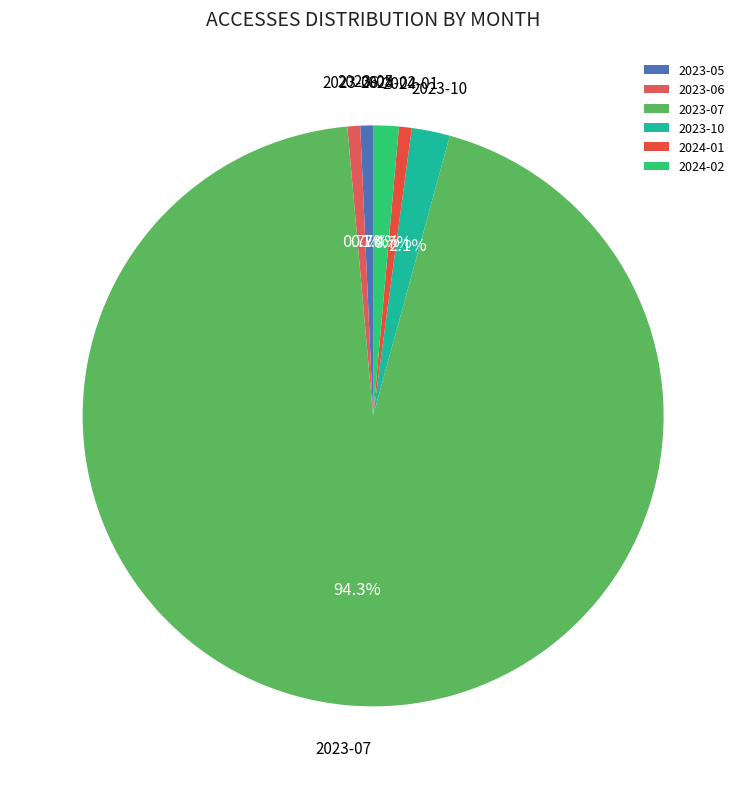

Which slice is the largest?

2023-07